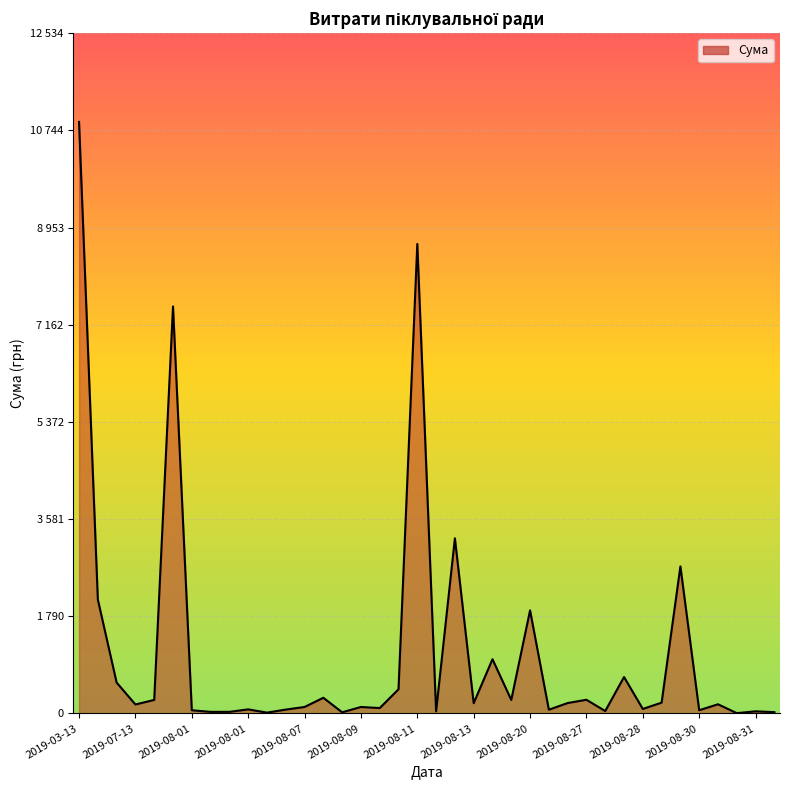

Is this an area chart (filled region under the line)?

Yes